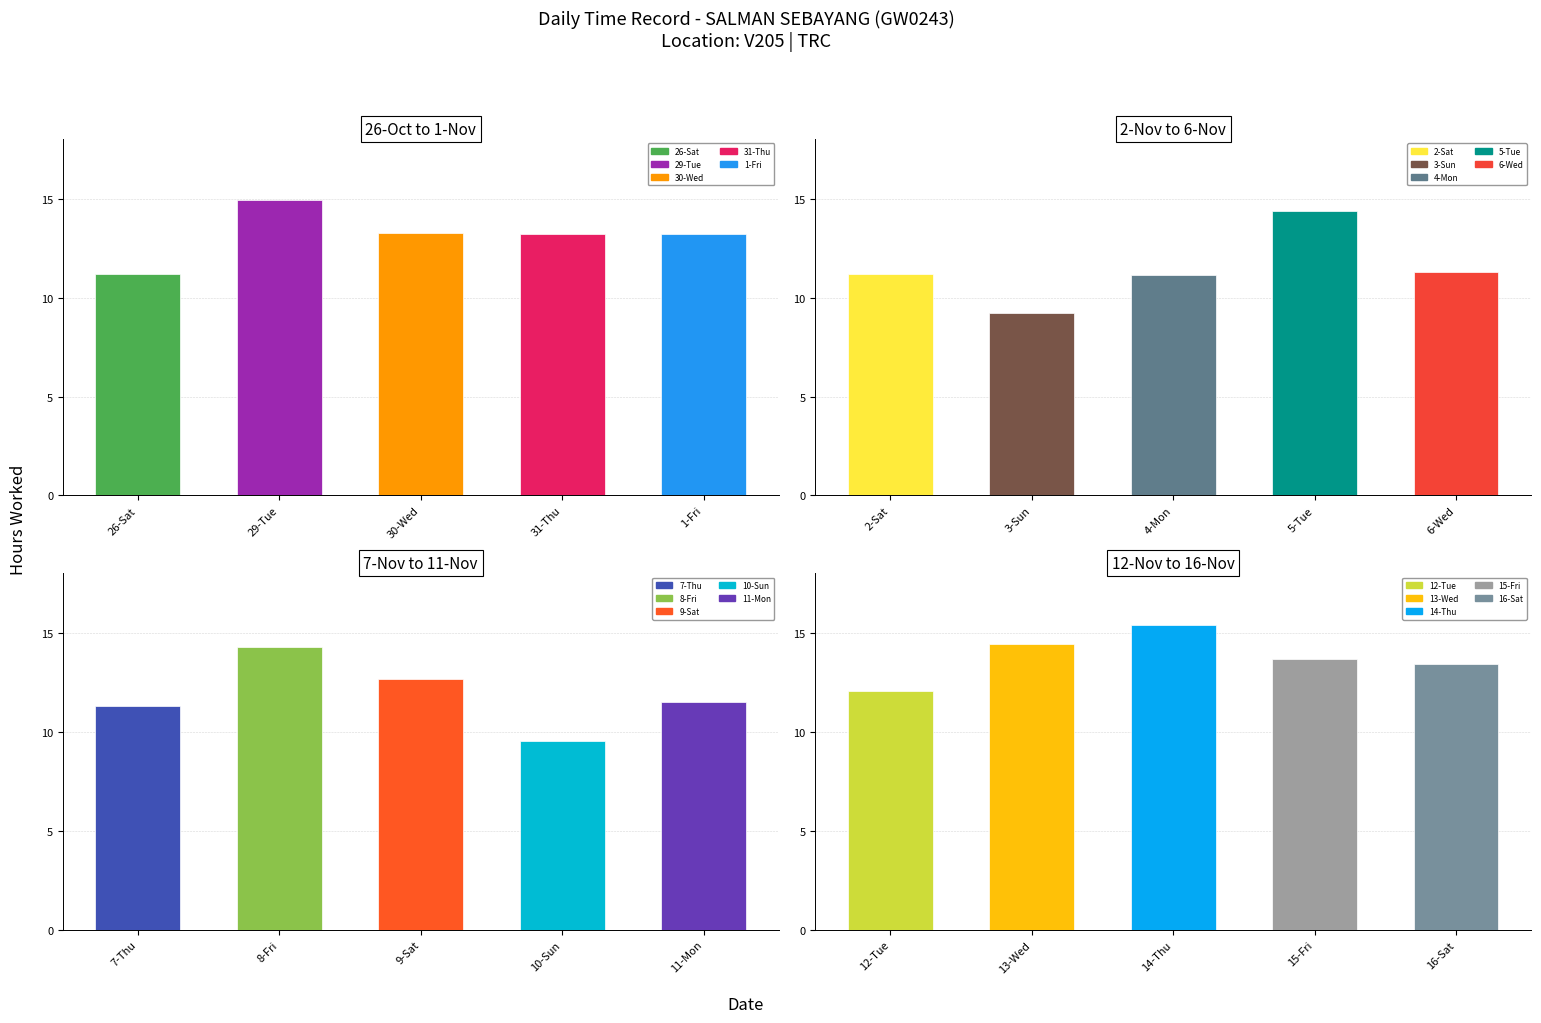

How many data points does each series have?

5